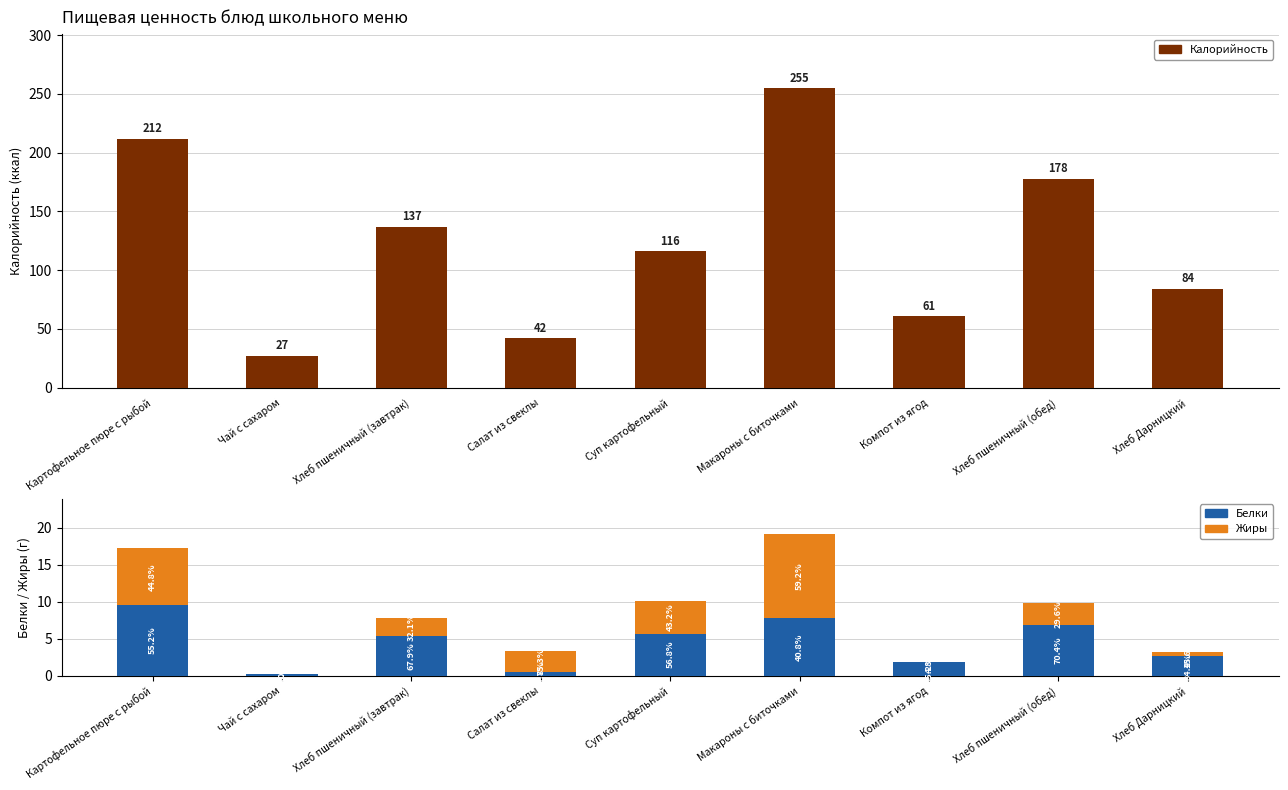

What is the total value across all series at Макароны с биточками?

274.1